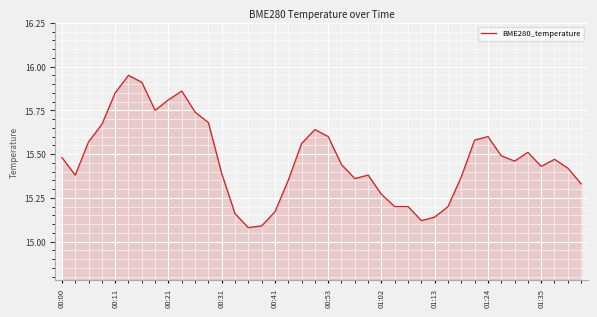

What is the difference between the maximum and minimum values?

0.9